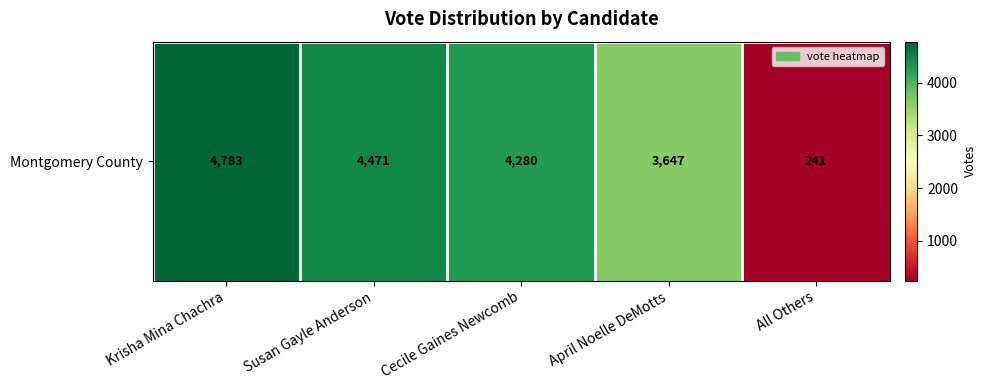

Where does the data first go above 4280?

Krisha Mina Chachra